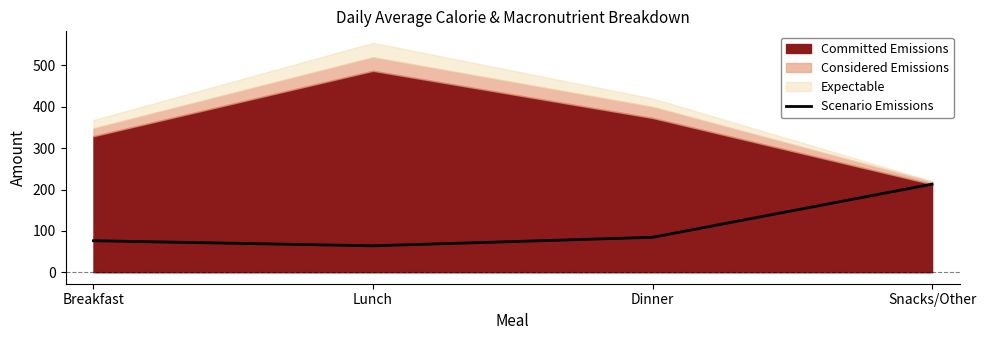

Which category has the lowest value in the Scenario Emissions series?

Lunch